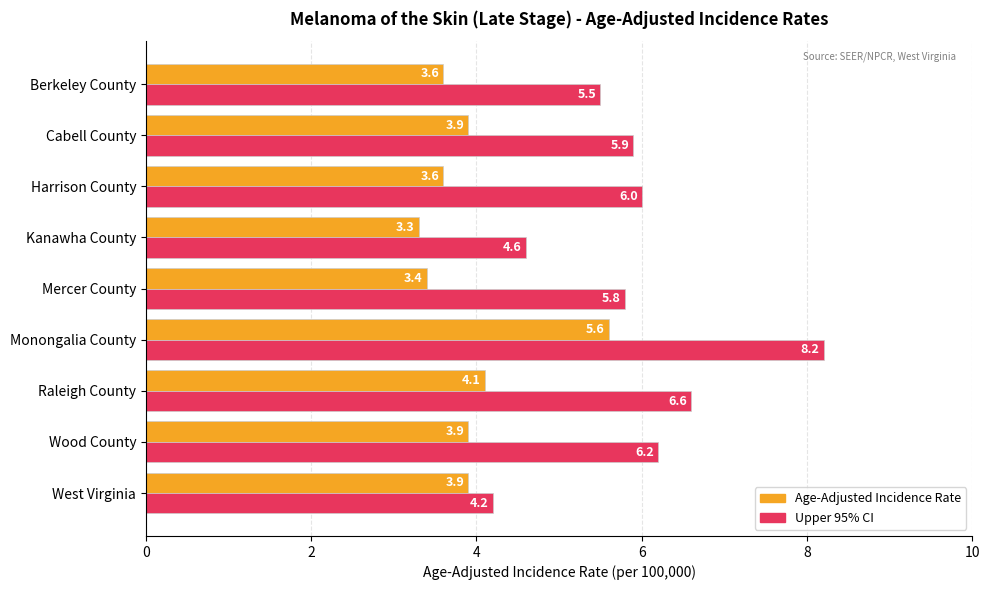

At which label is Upper 95% CI closest to 6?

Harrison County